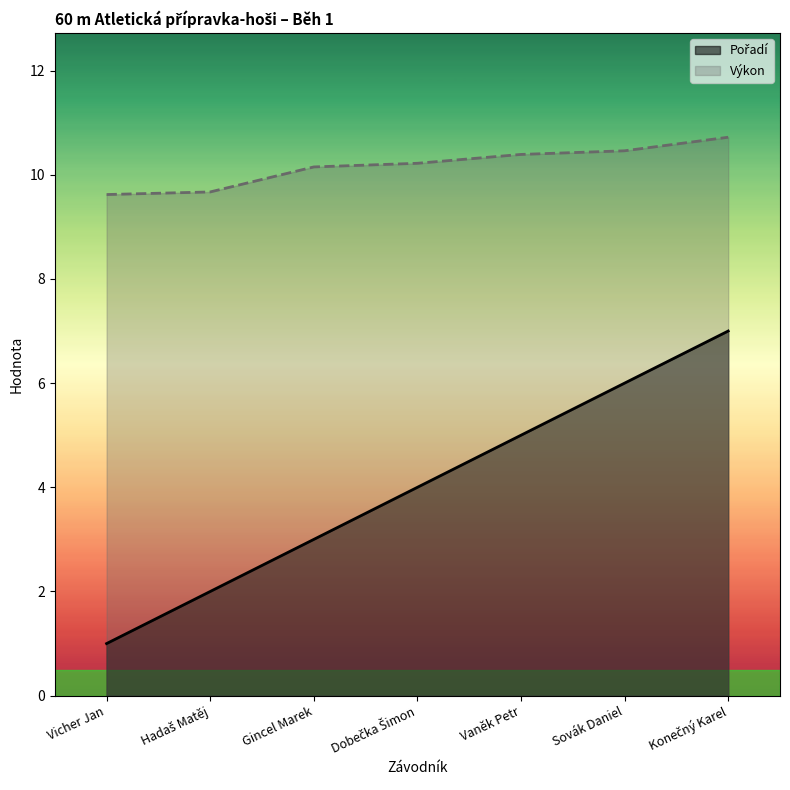

True or false: Pořadí has a value of 2.9 at Konečný Karel.

False